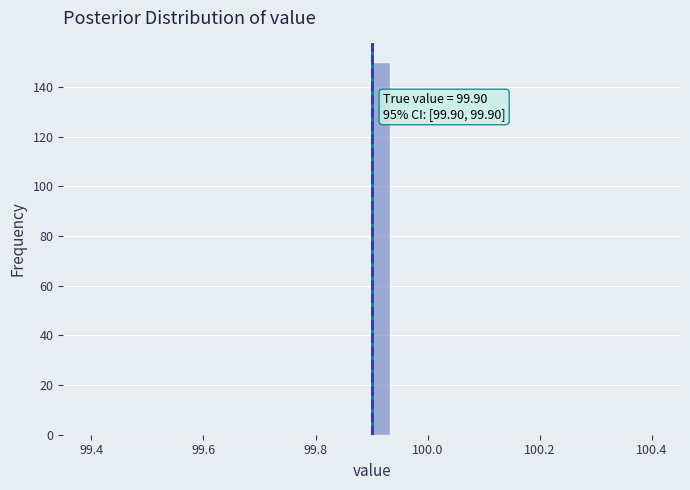

Around what value on the x-axis is the tallest bar? Give the approximate position of its centre, as read against the axis.

99.92